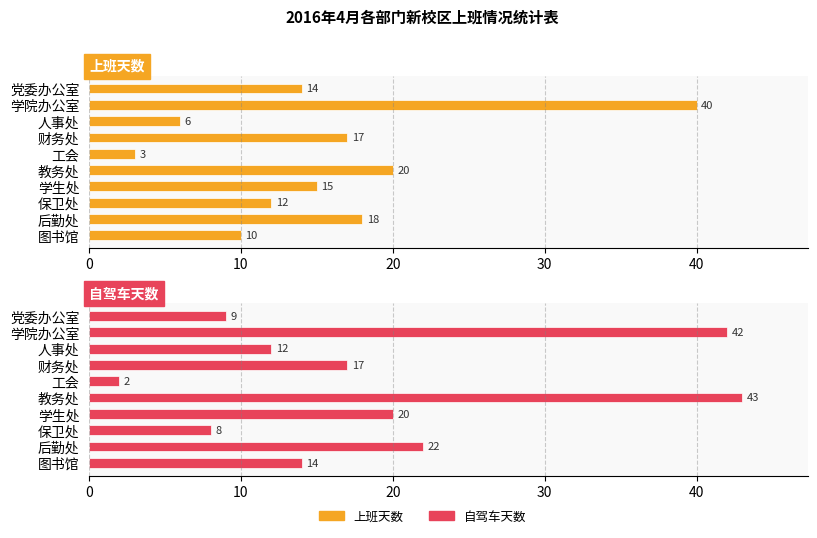

What is the minimum value shown in the chart?

2